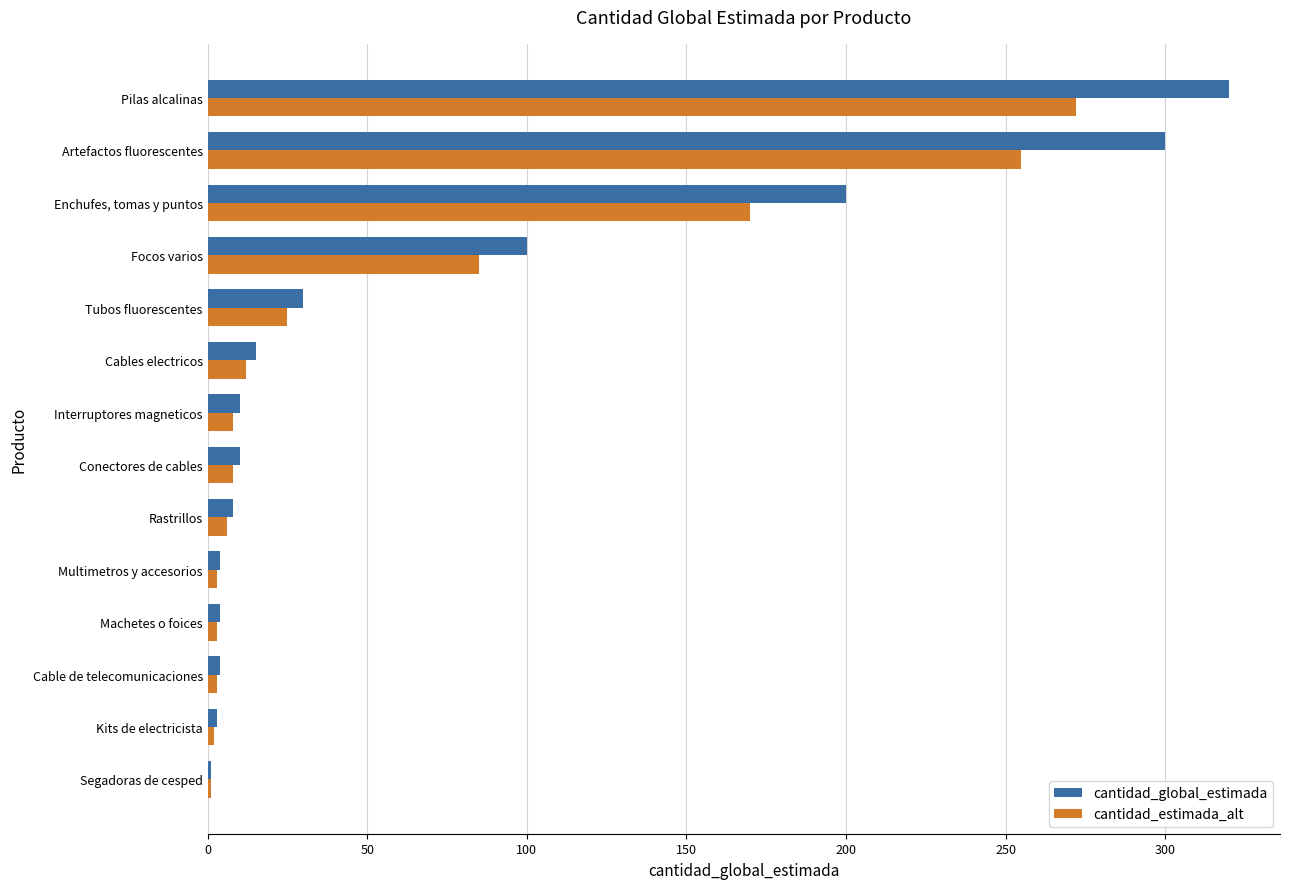

At which label is cantidad_global_estimada closest to 160?

Enchufes, tomas y puntos